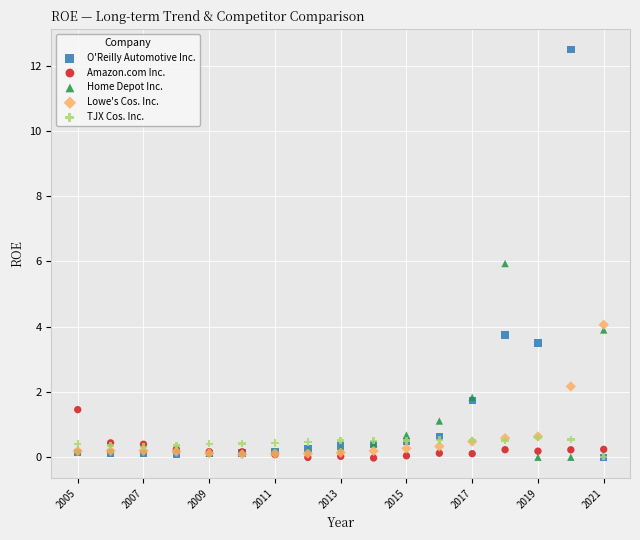

Which series contains the highest Y value?

O'Reilly Automotive Inc.